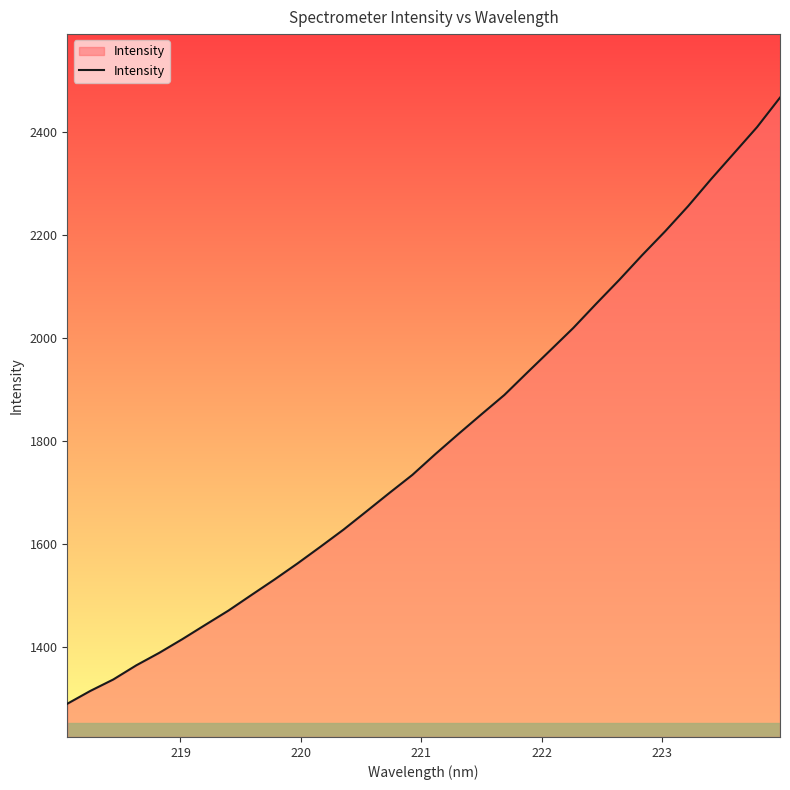

What is the maximum value shown in the chart?

2467.2